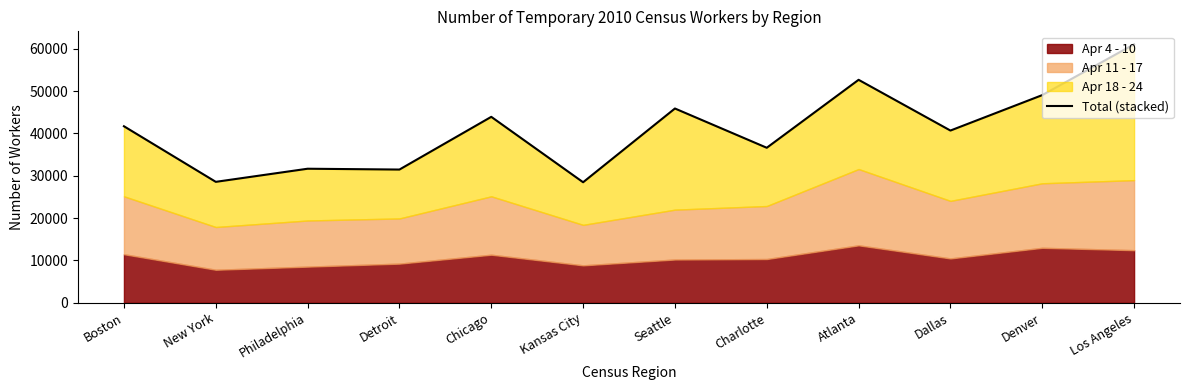

What position from the left is Los Angeles?

12